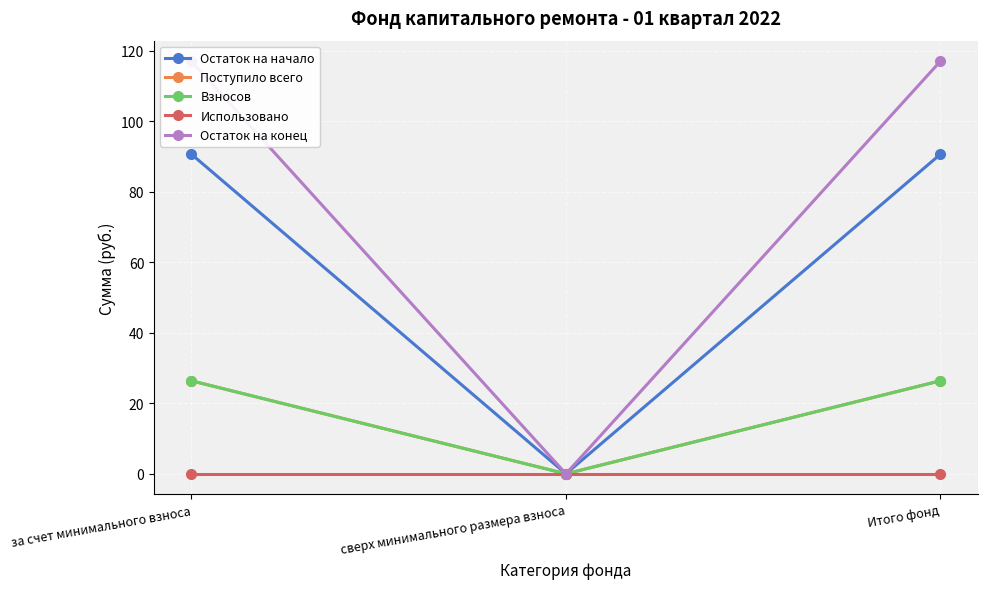

Reading right to left, transcribe all the data shown in this chart.

Остаток на начало: 90.6	0.0	90.6
Поступило всего: 26.4	0.0	26.4
Взносов: 26.4	0.0	26.4
Использовано: 0.0	0.0	0.0
Остаток на конец: 117.0	0.0	117.0